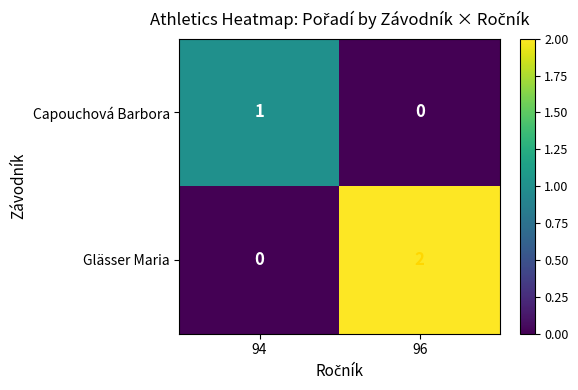

What is the spread (max minus min) of values at 94?

1